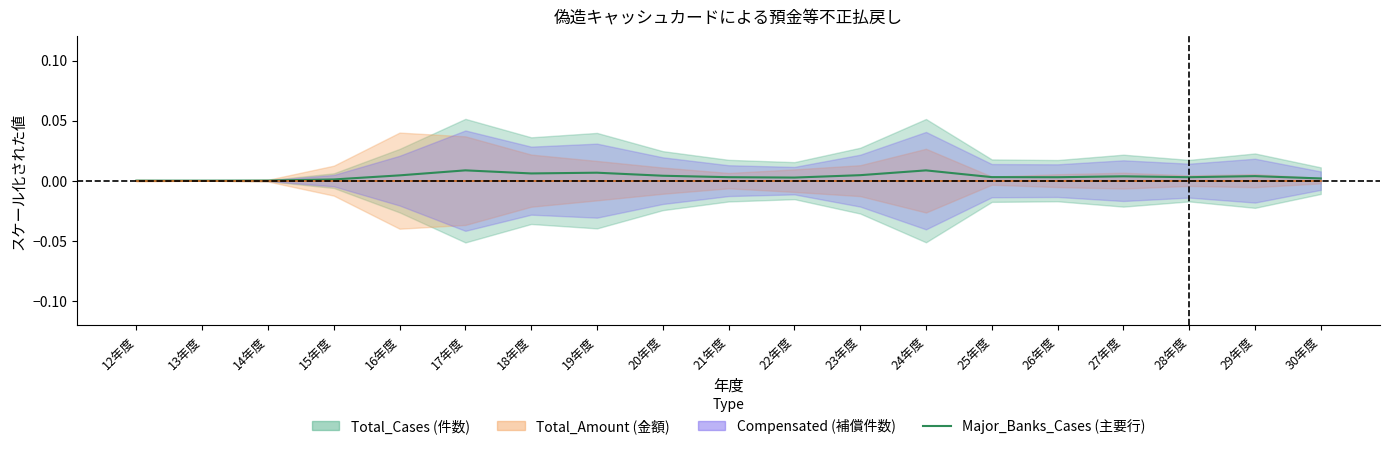

Which label corresponds to the largest value in the chart?

17年度